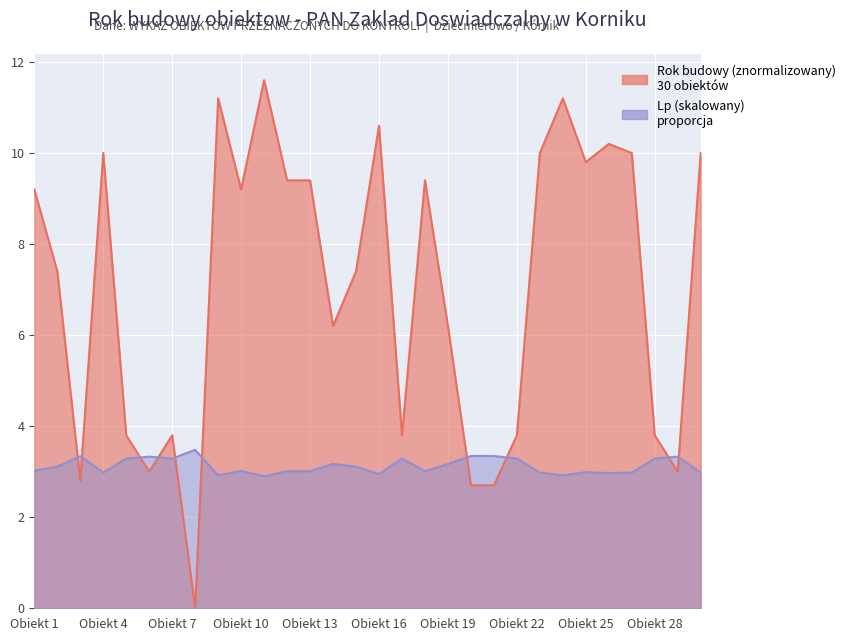

Rank the categories by value from lowest to highest.

8, 20, 21, 3, 6, 29, 5, 7, 17, 22, 28, 14, 19, 2, 15, 1, 10, 12, 13, 18, 25, 4, 23, 27, 30, 26, 16, 9, 24, 11